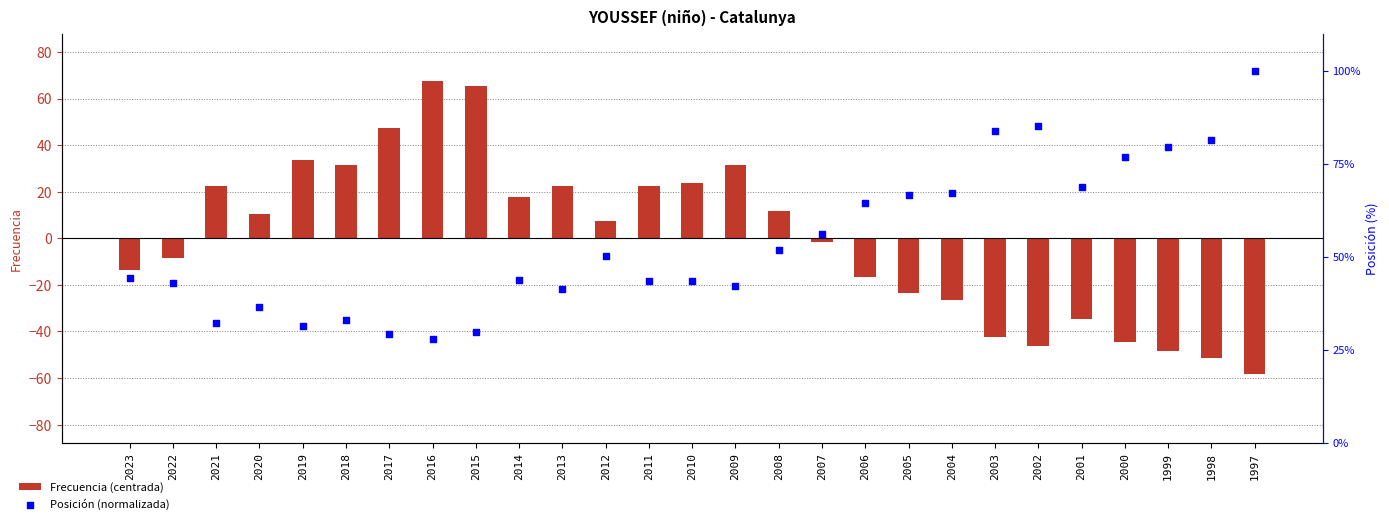

Which series contains the highest Y value?

Posición (normalizada)